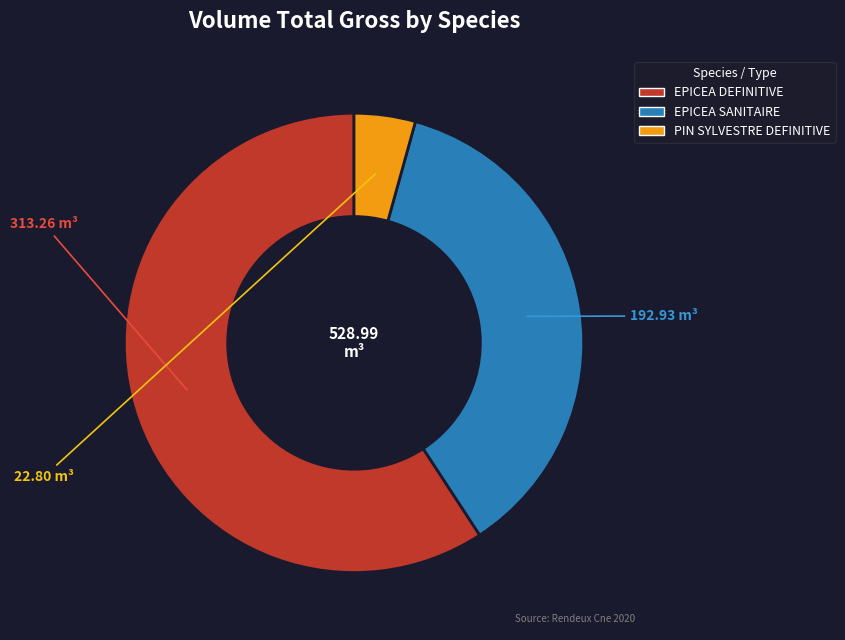

Between EPICEA SANITAIRE and PIN SYLVESTRE DEFINITIVE, which is larger?

EPICEA SANITAIRE